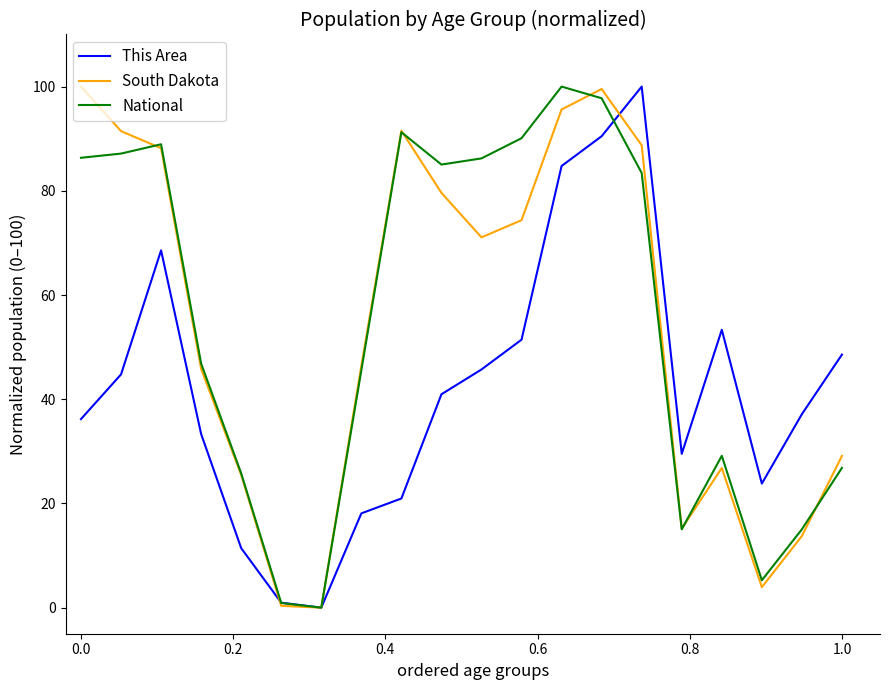

What is the maximum value for National?

100.0